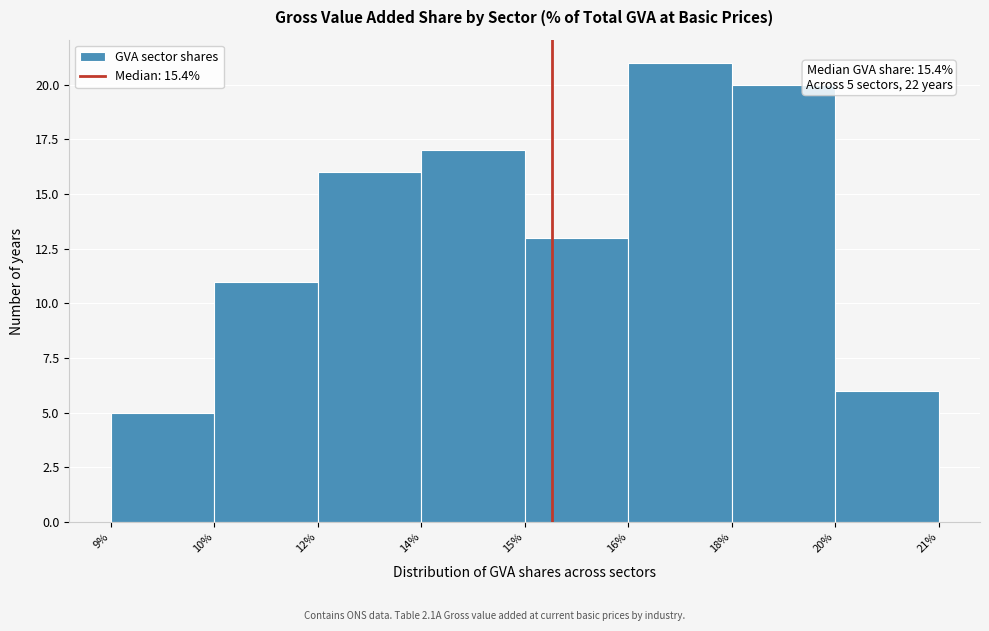

Reading left to right, transcribe all the data shown in this chart.

5	11	16	17	13	21	20	6